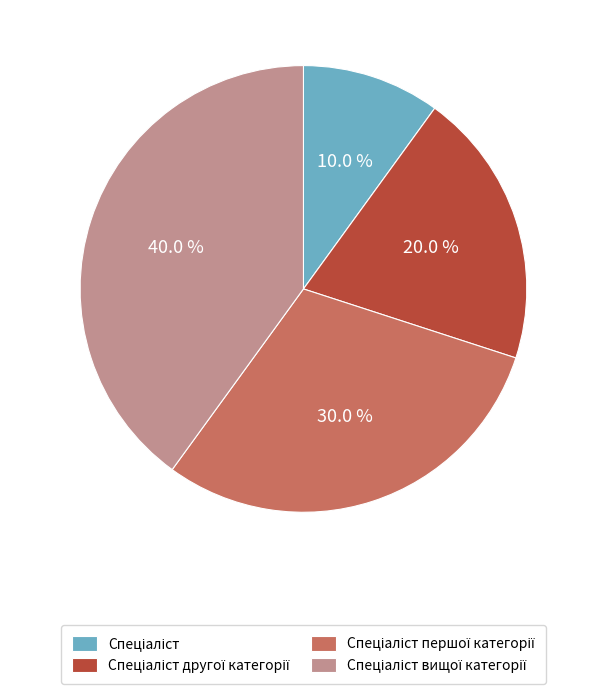

Is there any slice that represents more than half of the pie?

No